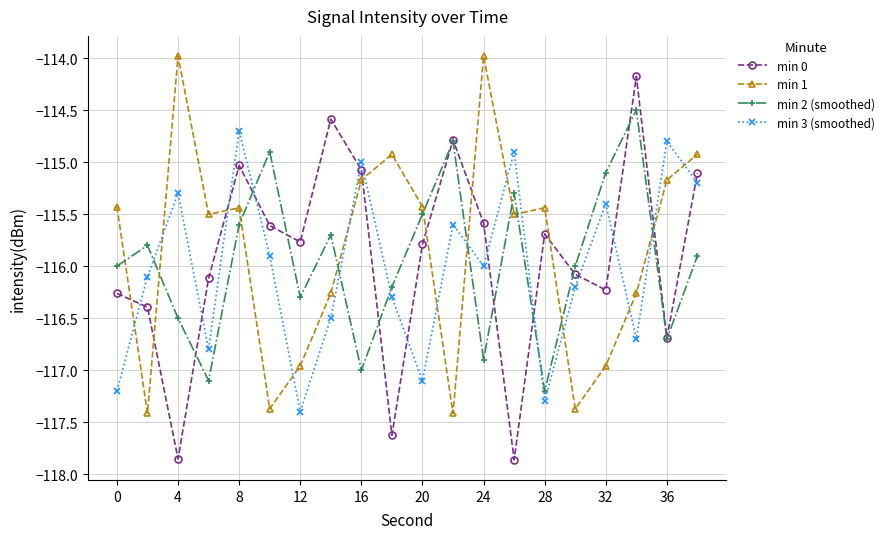

What is the maximum value shown in the chart?

-114.0